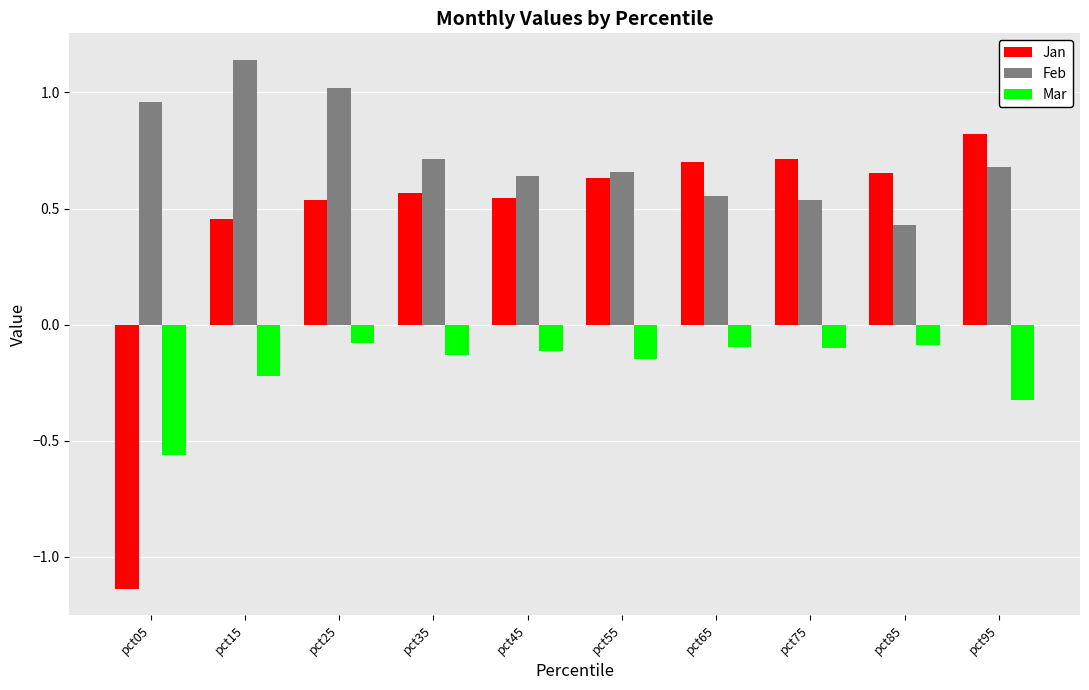

Rank the series by their maximum value, from highest to lowest.

Feb, Jan, Mar